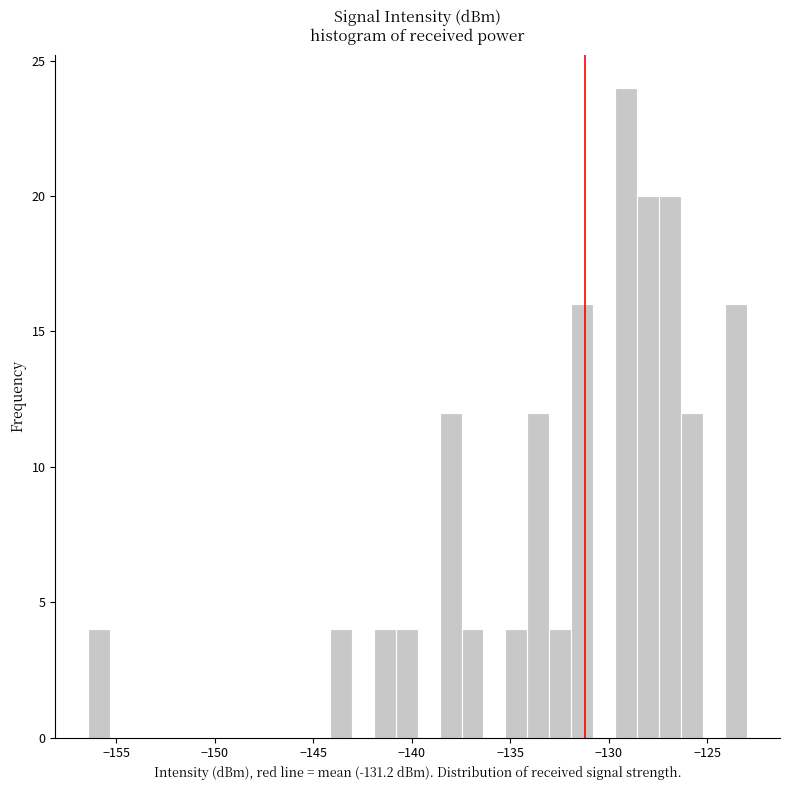

Around what value on the x-axis is the tallest bar? Give the approximate position of its centre, as read against the axis.

-129.0